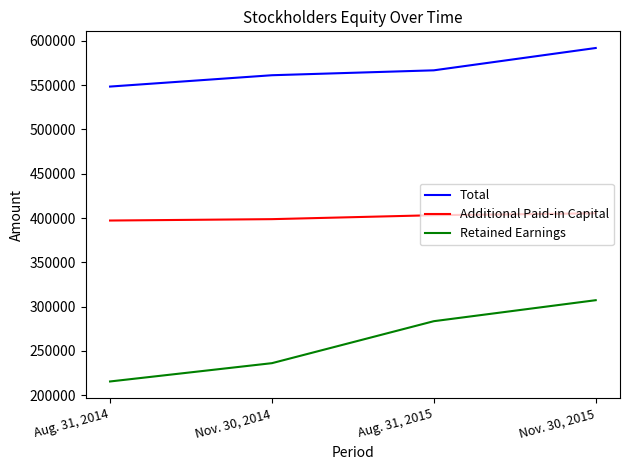

What is the difference between the Total values at Nov. 30, 2015 and Aug. 31, 2014?

43495